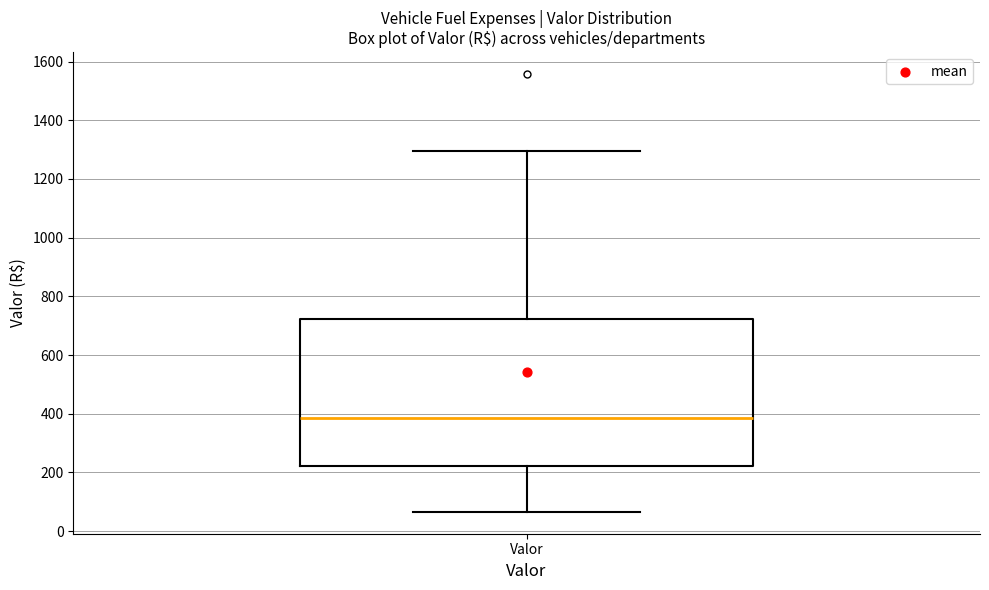

Transcribe this box plot: give where the median line is, the range the box spans, and where the two whiskers end, as read against the y-axis. The values are not printed on the chart, so give them approximately, as read against the axis.

median 380, box 220 to 720, whiskers 60 to 1300